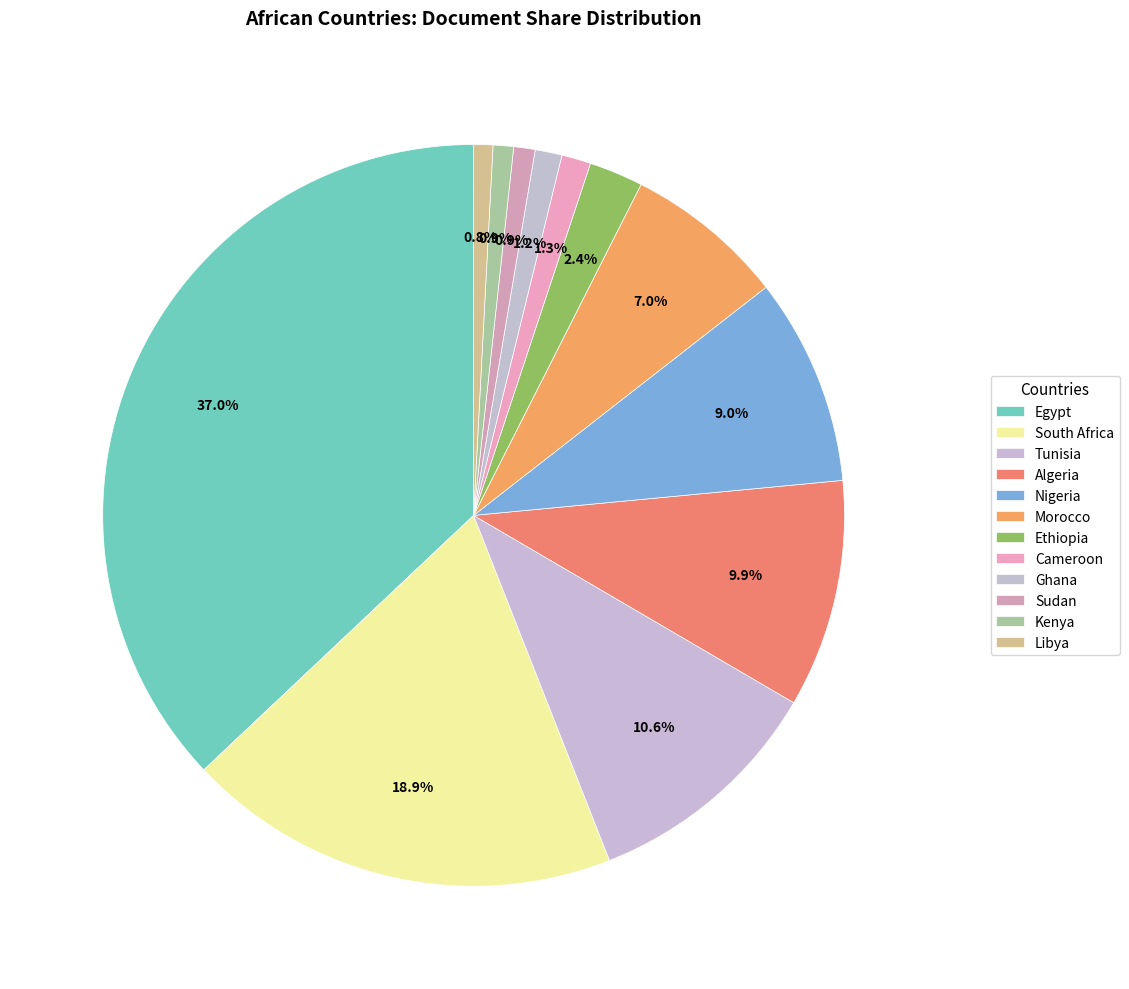

What is the ratio of the value at Ghana to the value at Morocco?

0.2